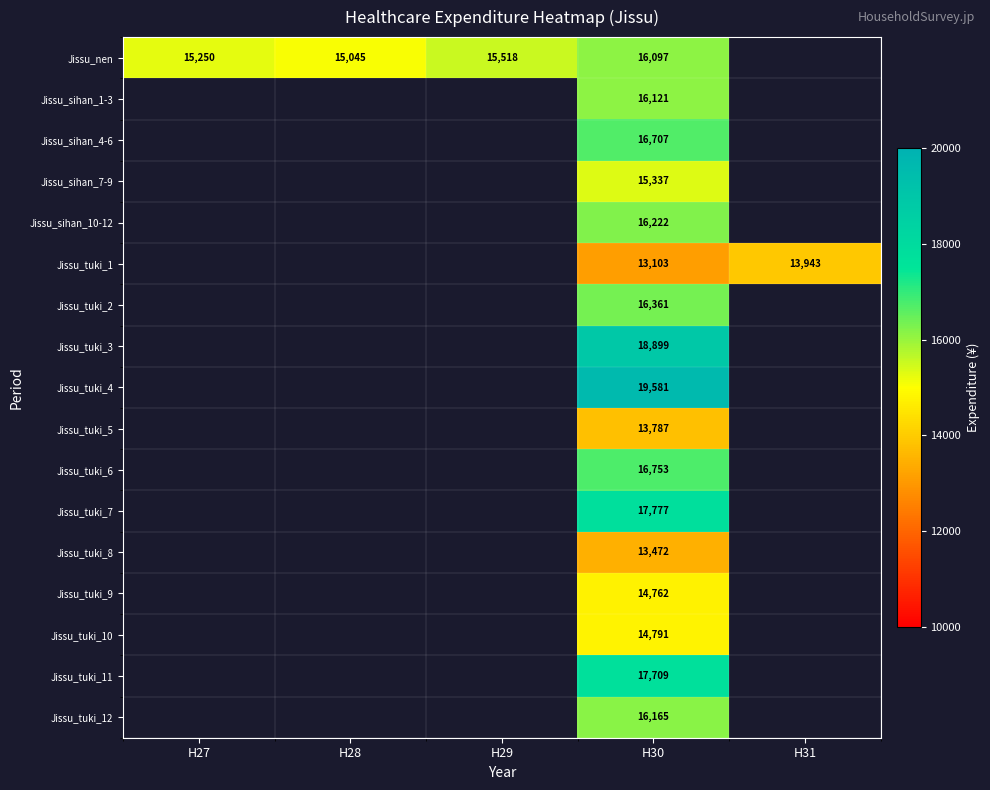

At how many categories does at least one series exceed 14375?

4